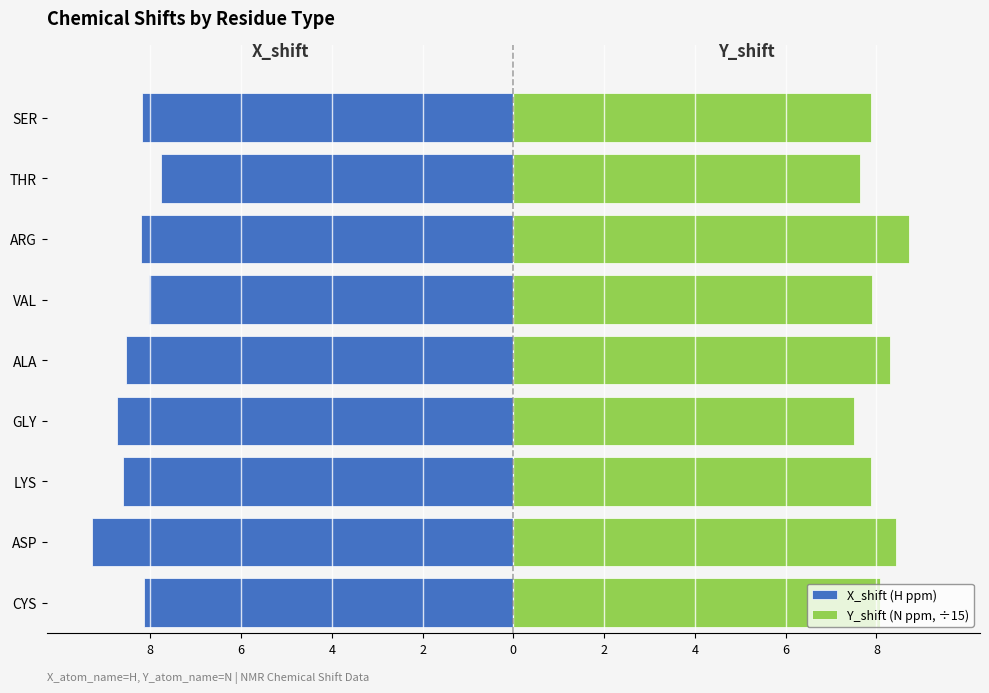

What is the value of the Y_shift (N ppm, ÷15) bar at the 9th from the left?

8.1